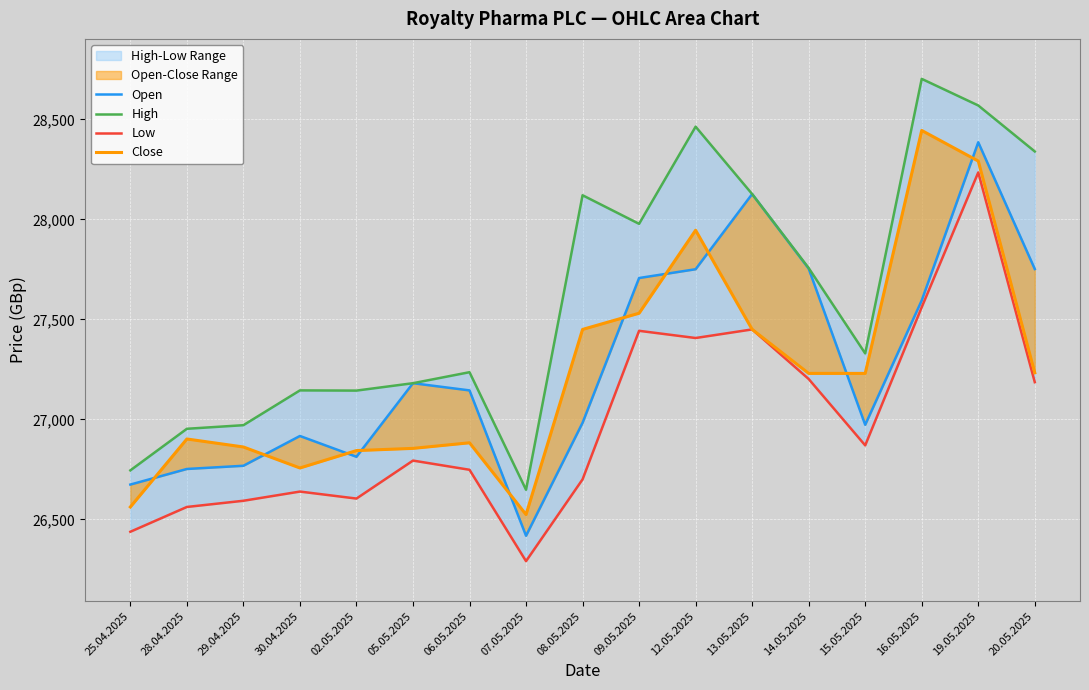

True or false: High and Low intersect in this chart.

False